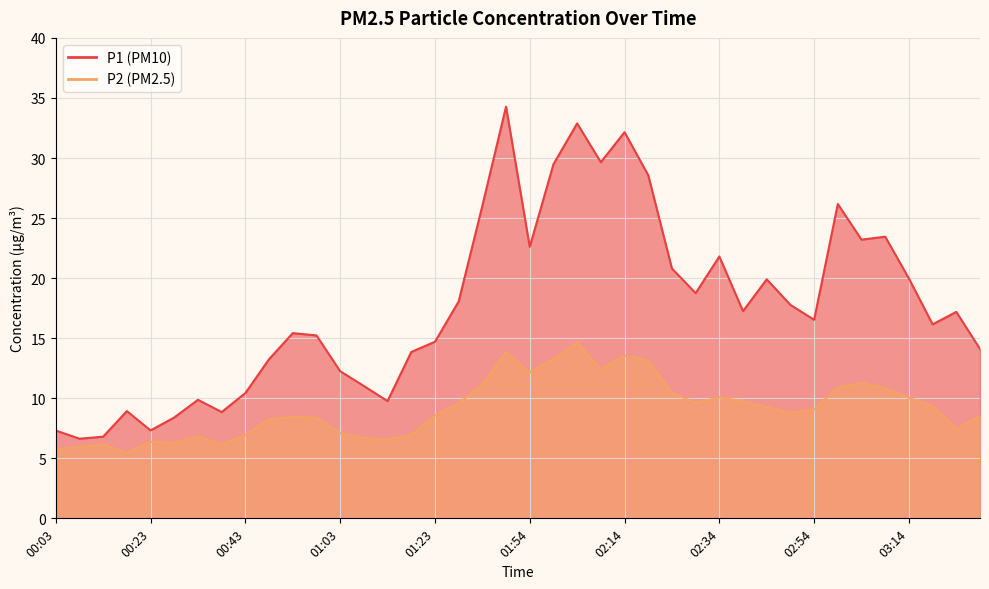

Between 01:54 and 02:44, which series saw the biggest shift?

P2